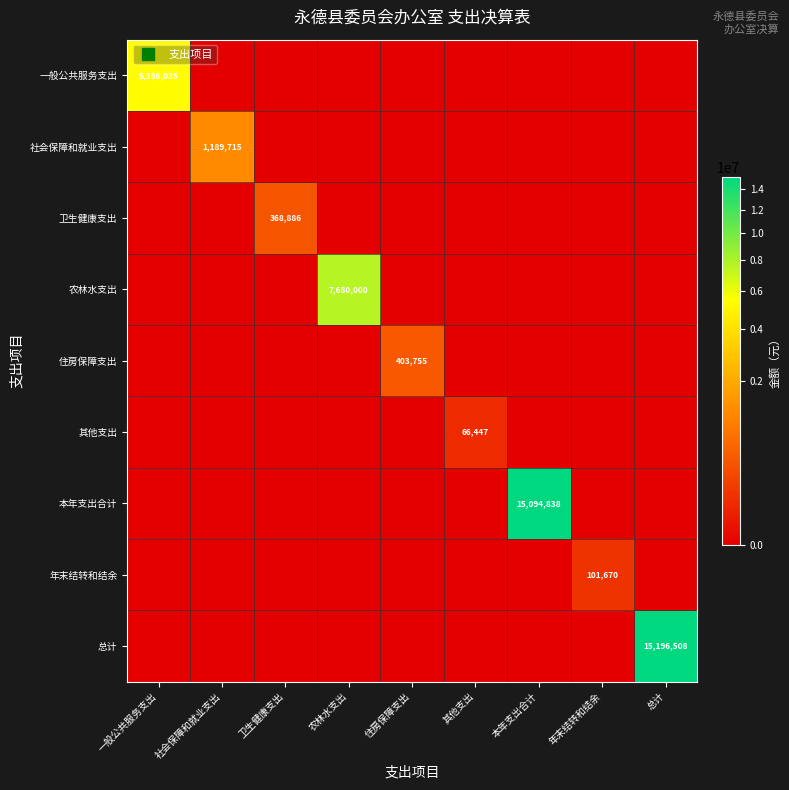

What is the difference between the highest and lowest values at 社会保障和就业支出?

1189715.1